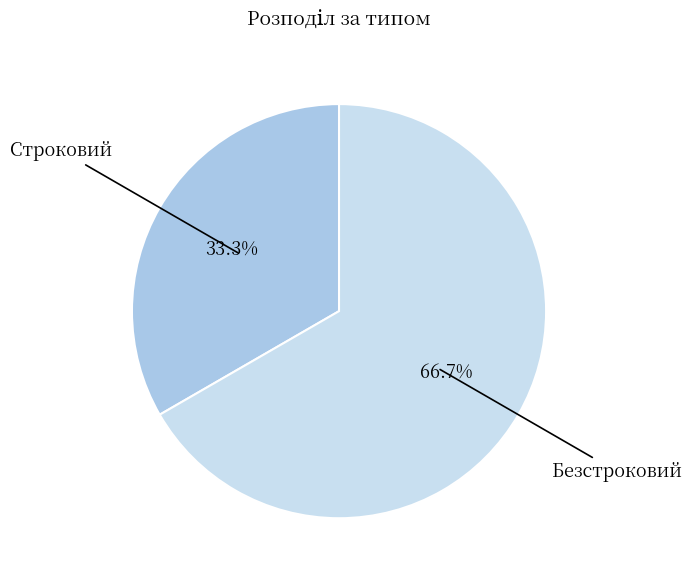

What is the smallest slice in the pie chart?

Строковий